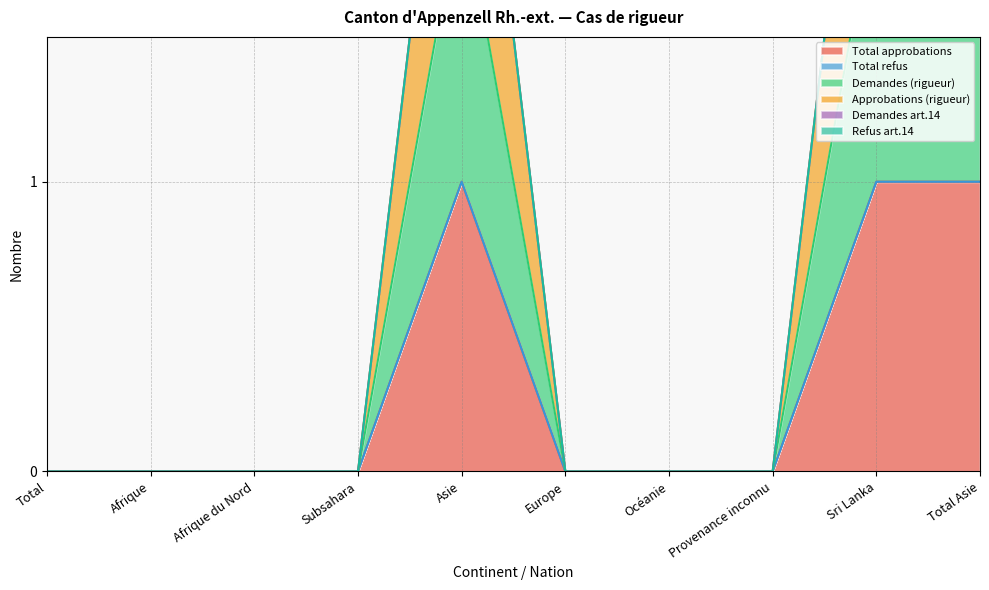

What is the sum of all Approbations (rigueur) values?

6